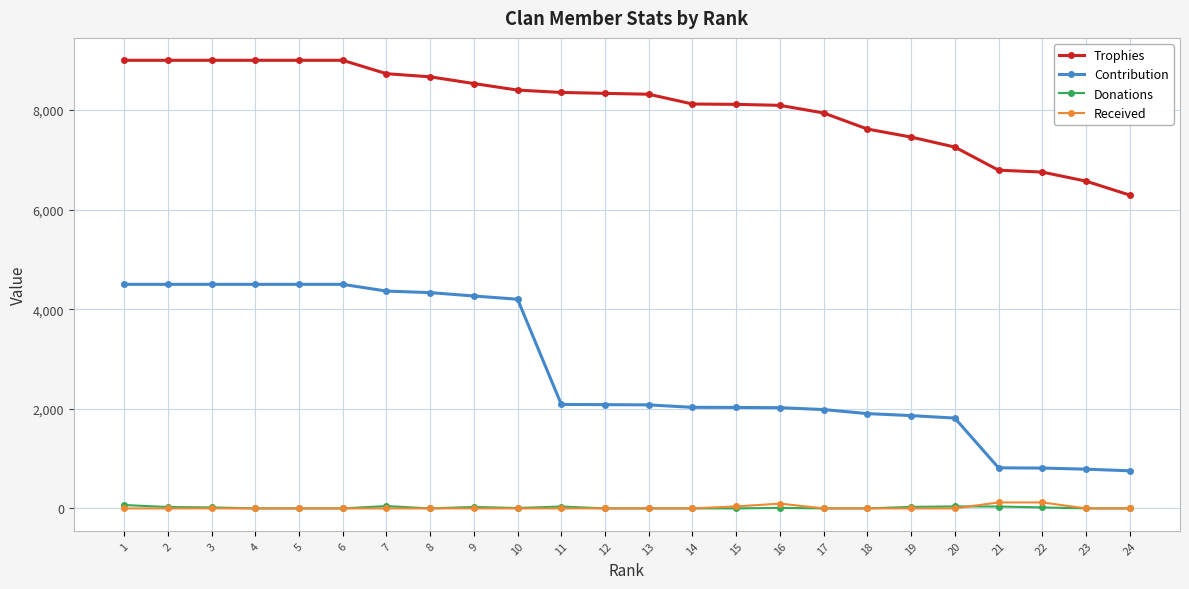

True or false: Trophies has a value of 8115 at 15.

True